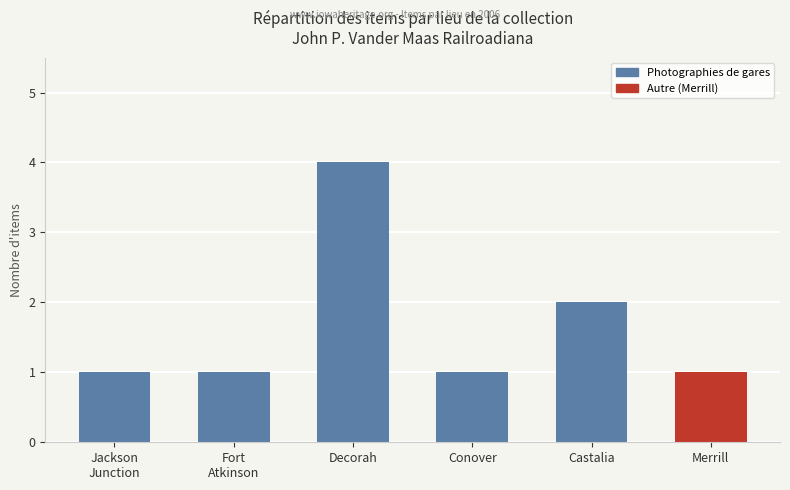

How many series are shown in this chart?

1